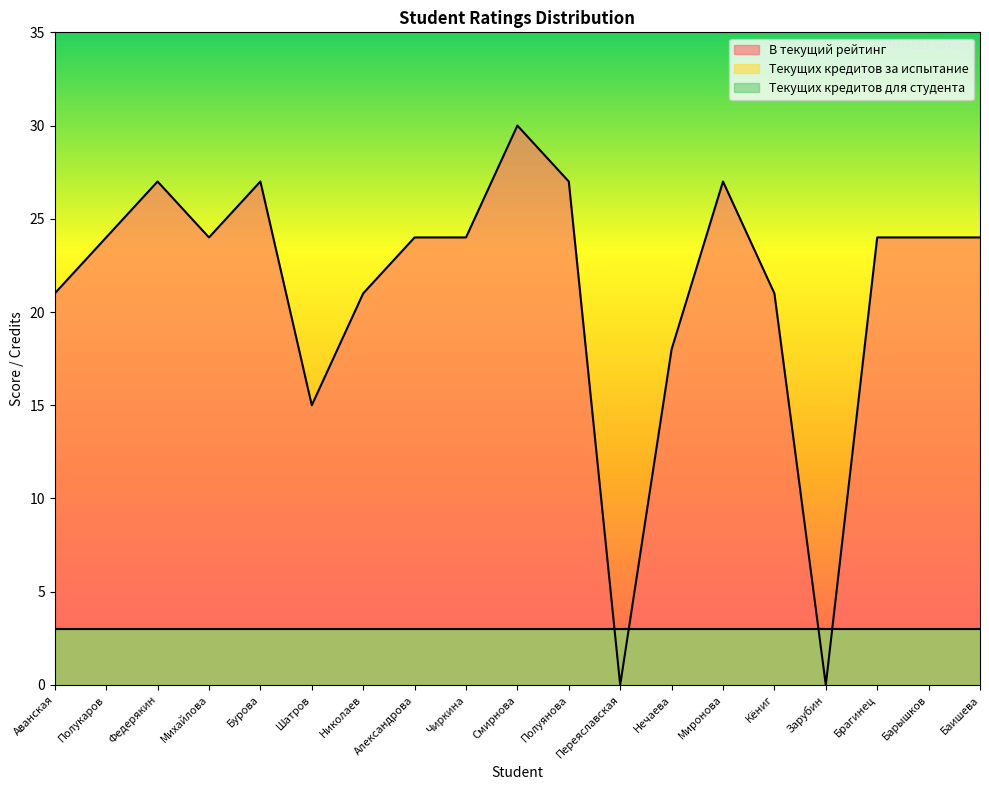

List the series in order of their peak value, highest first.

В текущий рейтинг, Текущих кредитов за испытание, Текущих кредитов для студента